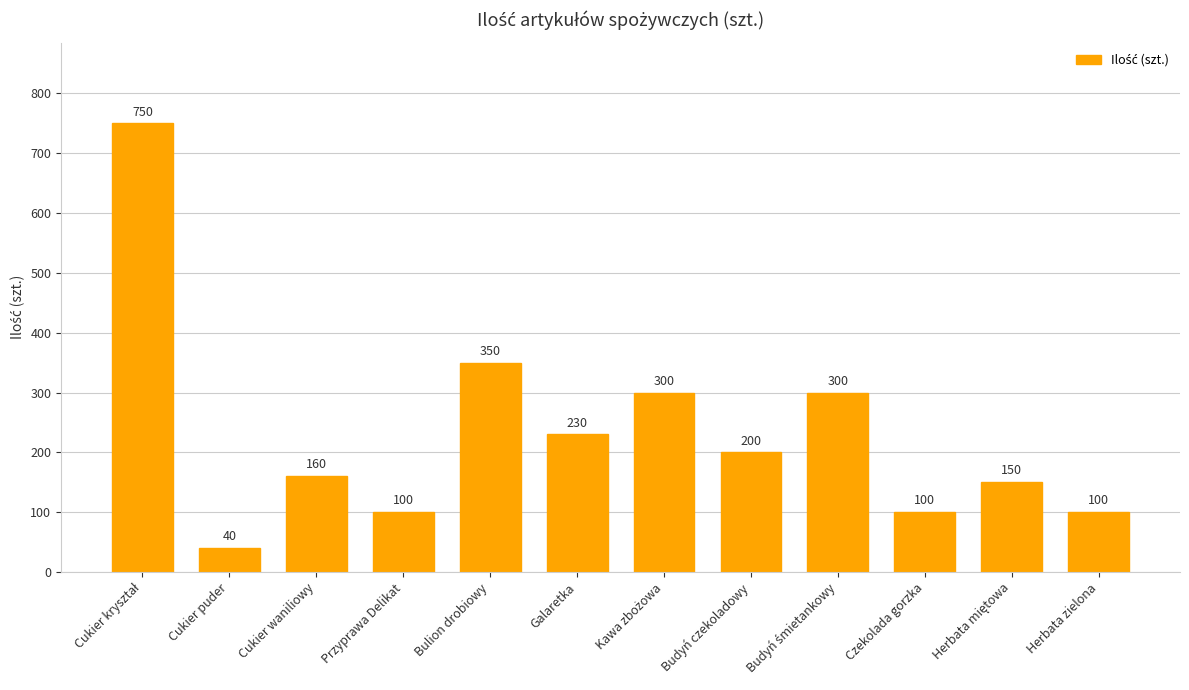

At which label is the value closest to 395?

Bulion drobiowy